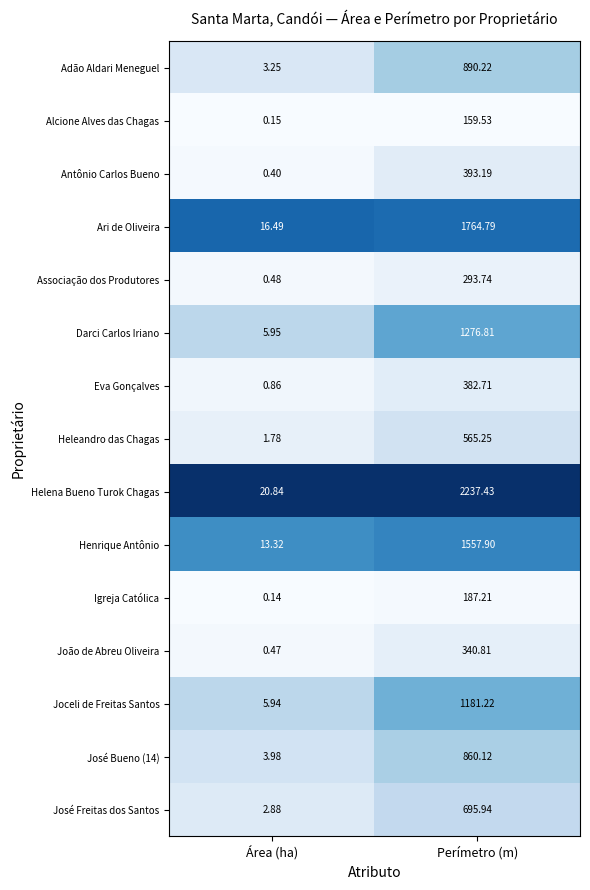

Rank the categories by José Freitas dos Santos value from highest to lowest.

Perímetro (m), Área (ha)